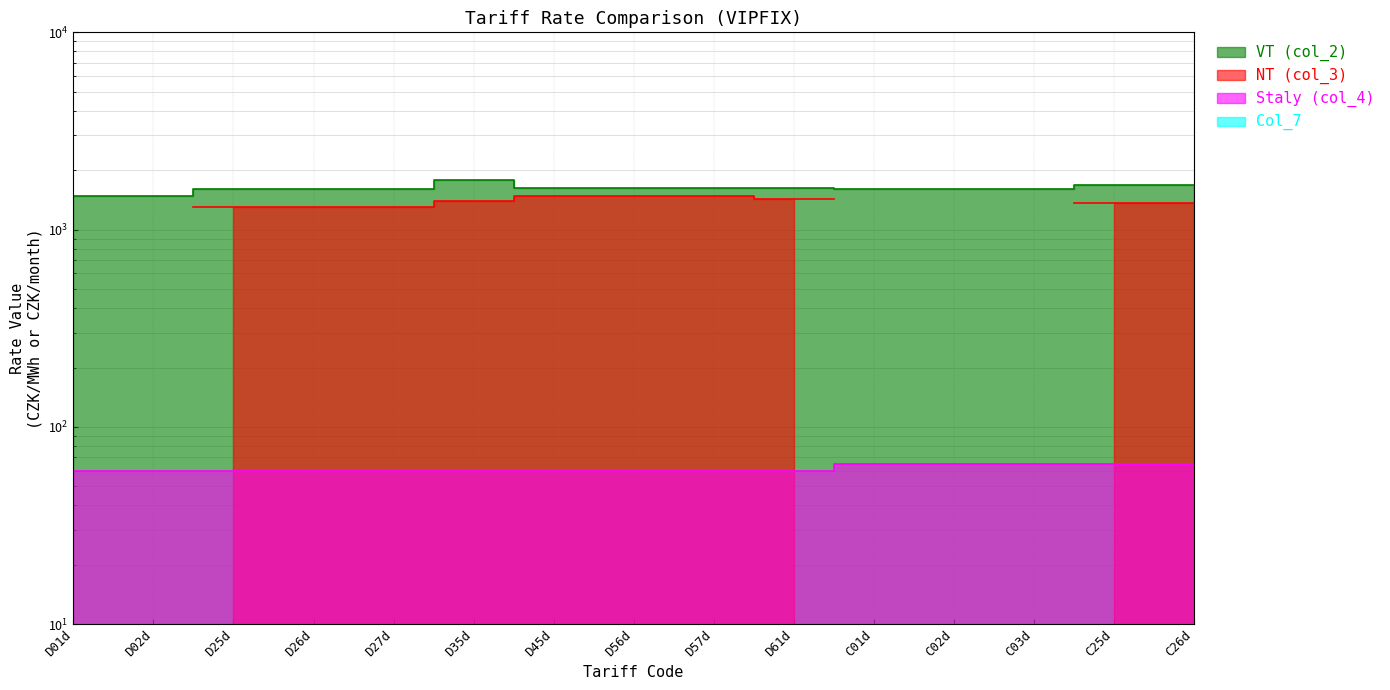

What is the sum of the VT (col_2) values at D25d and C03d?

3196